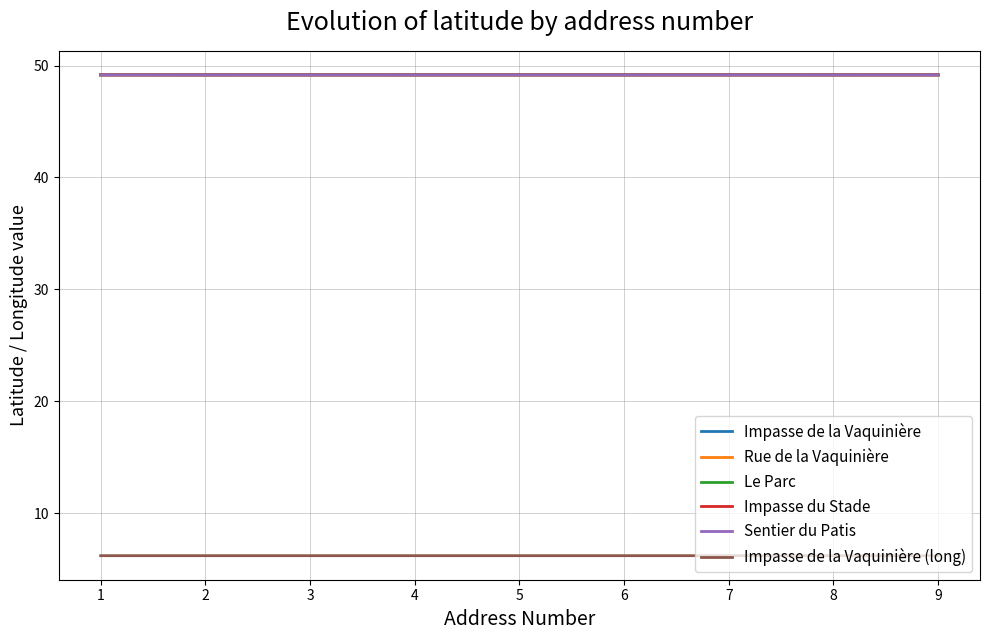

Reading left to right, list all the values displayed in this chart.

Impasse de la Vaquinière: 1=49.2	2=49.2	3=49.2	4=49.2	5=49.2	6=49.2	7=49.2	8=49.2	9=49.2
Rue de la Vaquinière: 1=49.2	2=49.2	3=49.2	4=49.2	5=49.2	6=49.2	7=49.2	8=49.2	9=49.2
Le Parc: 1=49.2	2=49.2	3=49.2	4=49.2	5=49.2	6=49.2	7=49.2	8=49.2	9=49.2
Impasse du Stade: 1=49.2	2=49.2	3=49.2	4=49.2	5=49.2	6=49.2	7=49.2	8=49.2	9=49.2
Sentier du Patis: 1=49.2	2=49.2	3=49.2	4=49.2	5=49.2	6=49.2	7=49.2	8=49.2	9=49.2
Impasse de la Vaquinière (long): 1=6.2	2=6.2	3=6.2	4=6.2	5=6.2	6=6.2	7=6.2	8=6.2	9=6.2